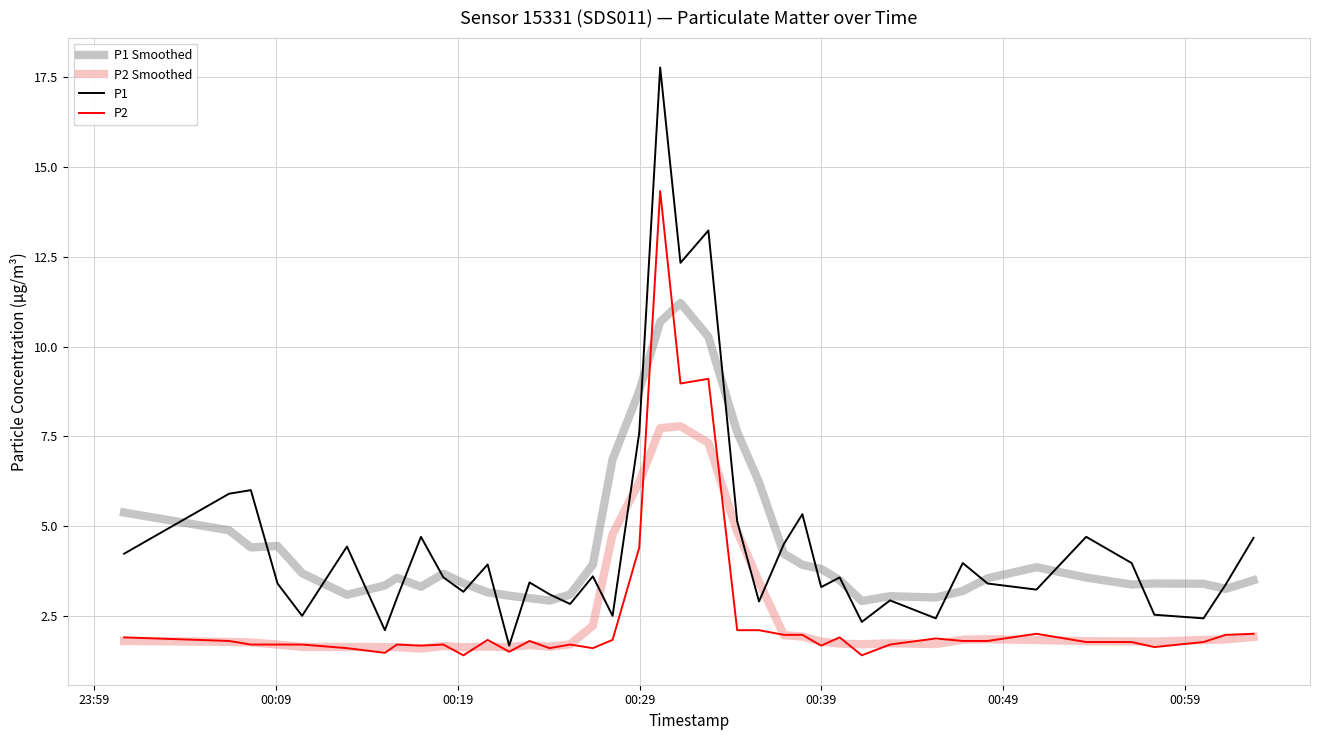

Rank the series by their maximum value, from lowest to highest.

P2 Smoothed, P1 Smoothed, P2, P1